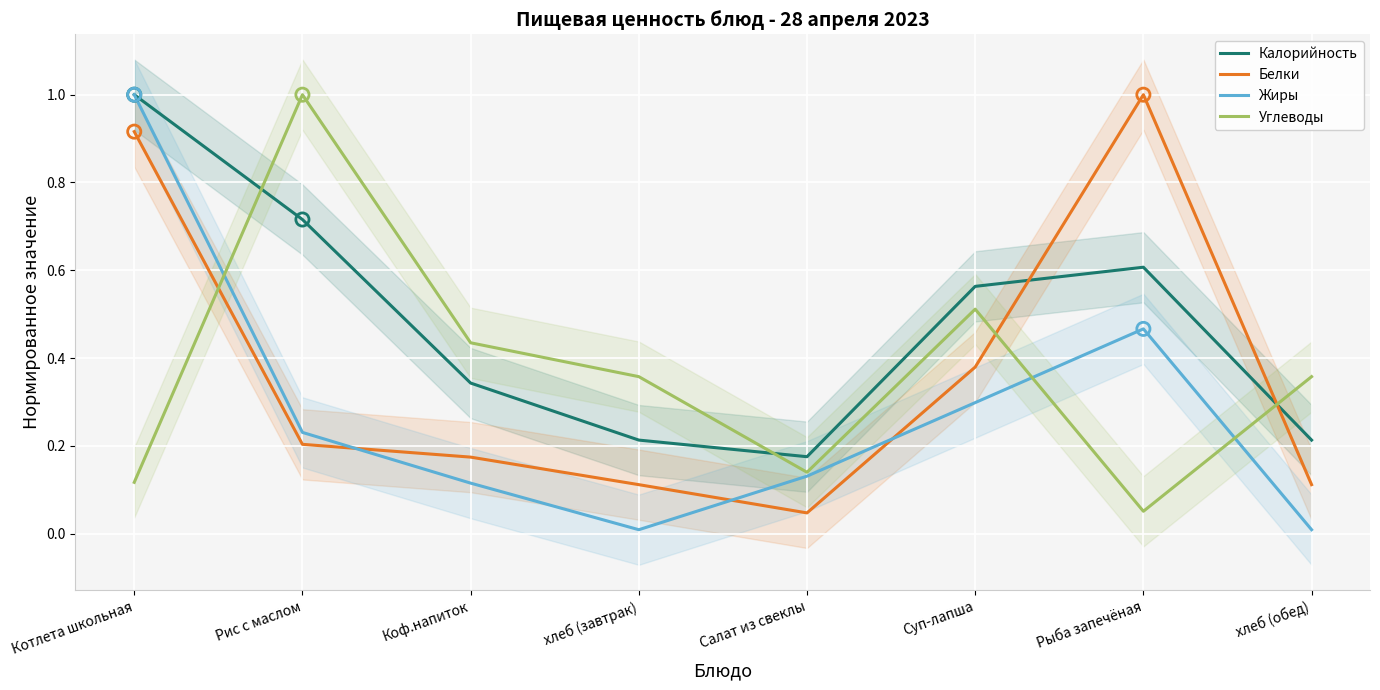

At how many categories does at least one series exceed 0?

8